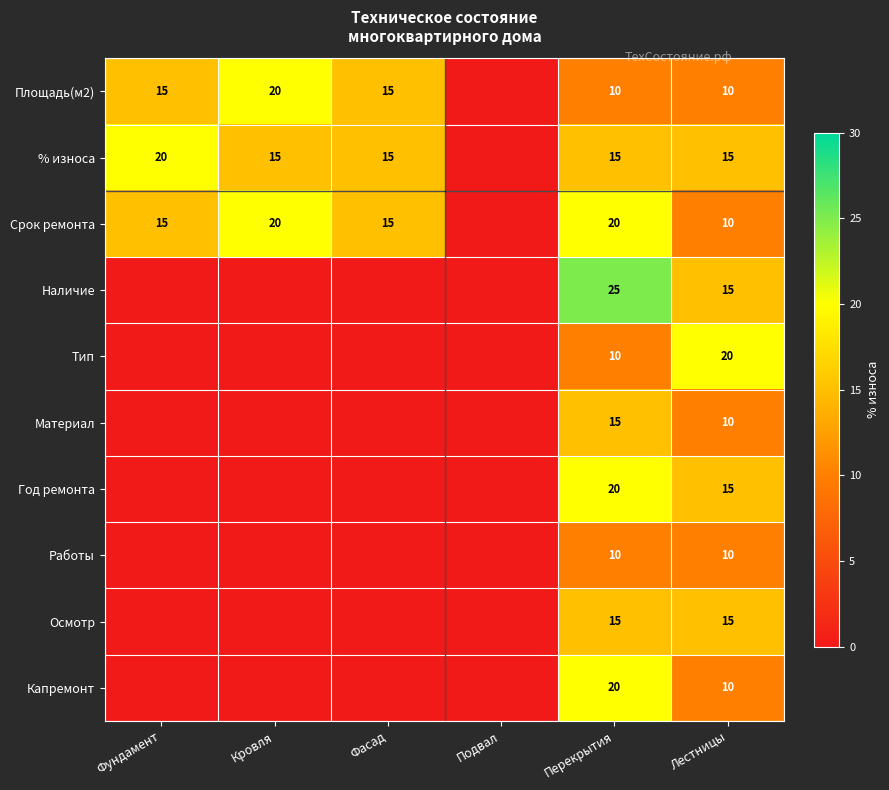

What is the difference between the highest and lowest values at Лестницы?

10